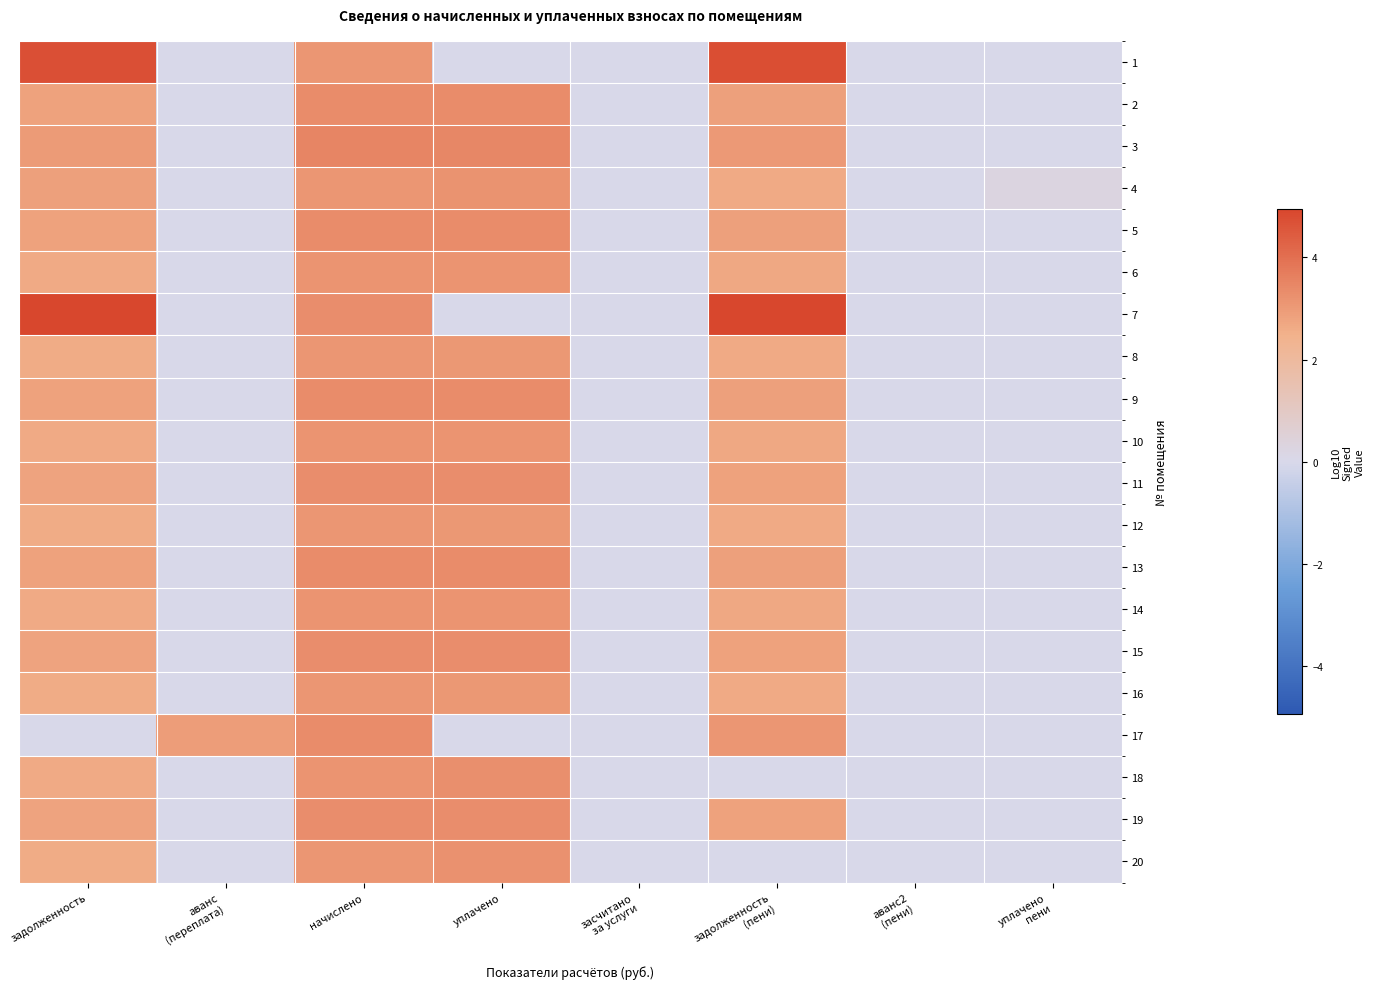

At how many categories does at least one series exceed 4?

2